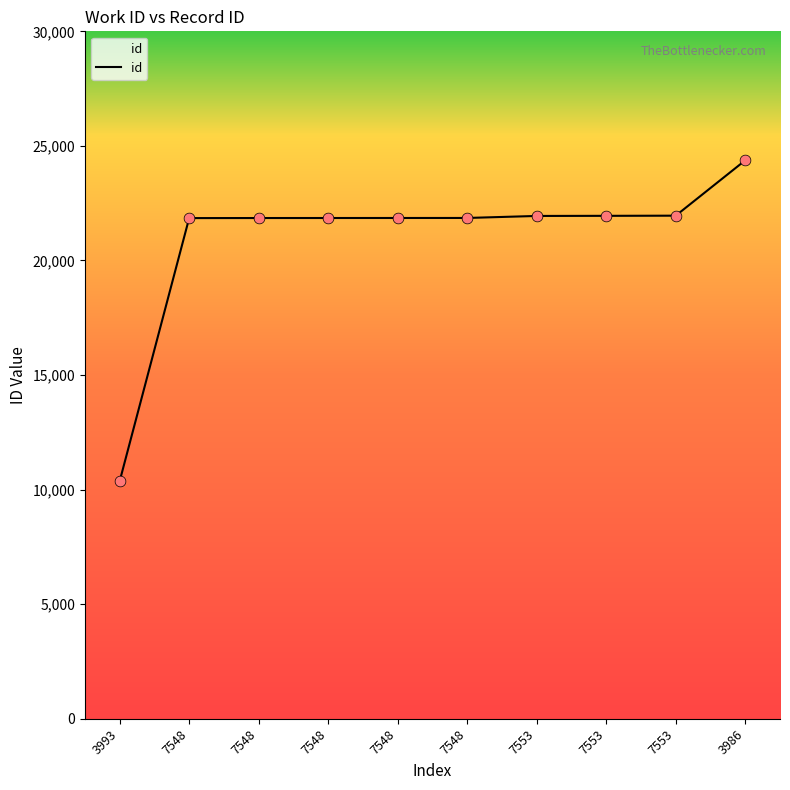

Is this an area chart (filled region under the line)?

Yes